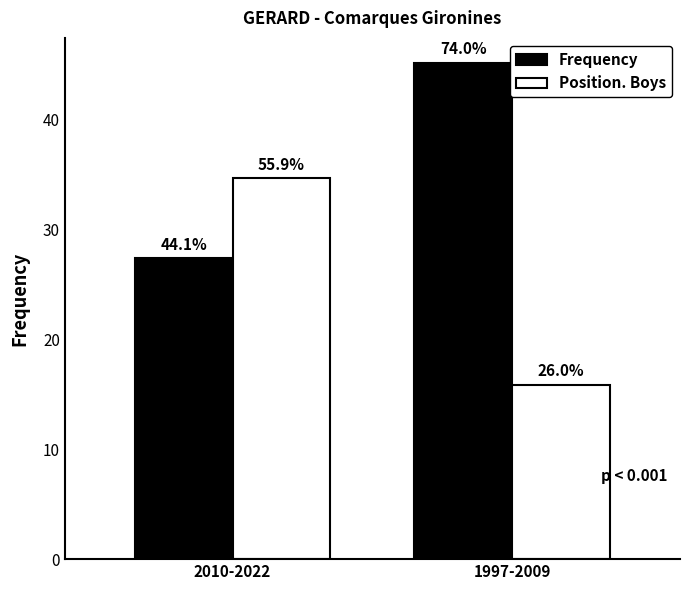

How many groups of bars are there?

2